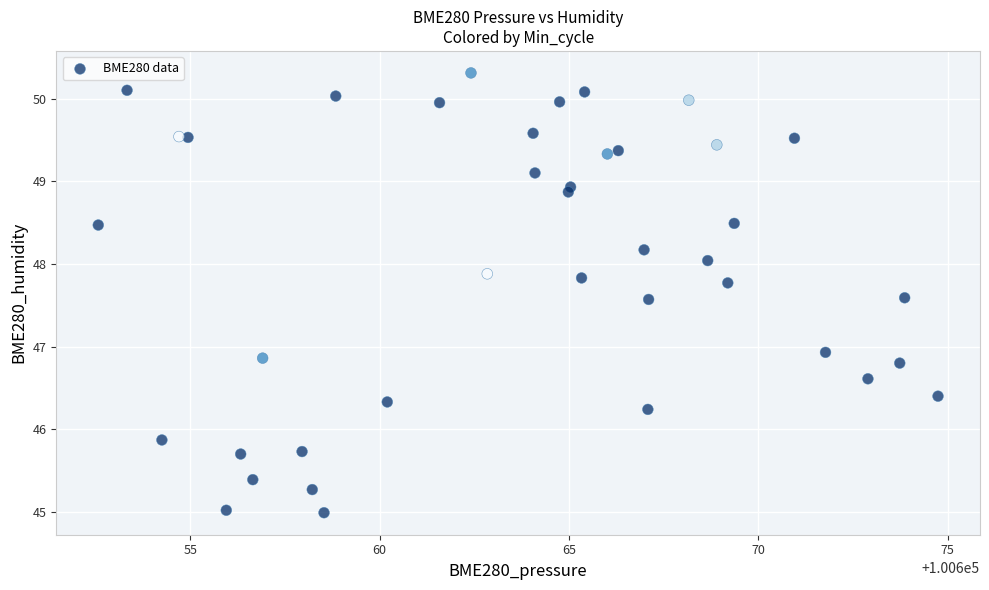

What Y value in the scatter plot is closest to 47?

46.9